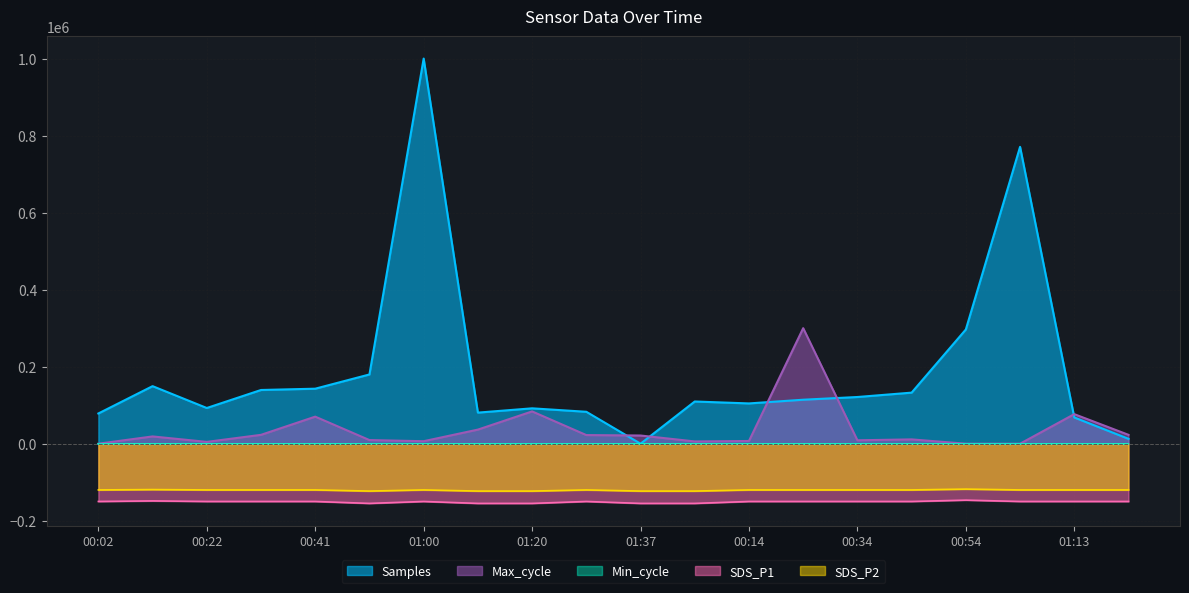

True or false: Max_cycle has a value of 6971.1 at 00:12.

False